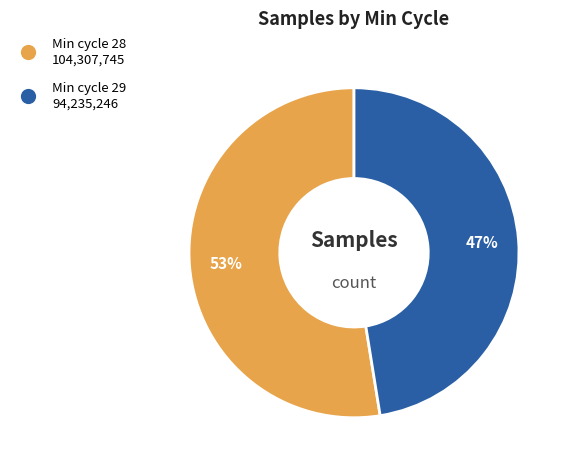

How many slices are in this pie chart?

2